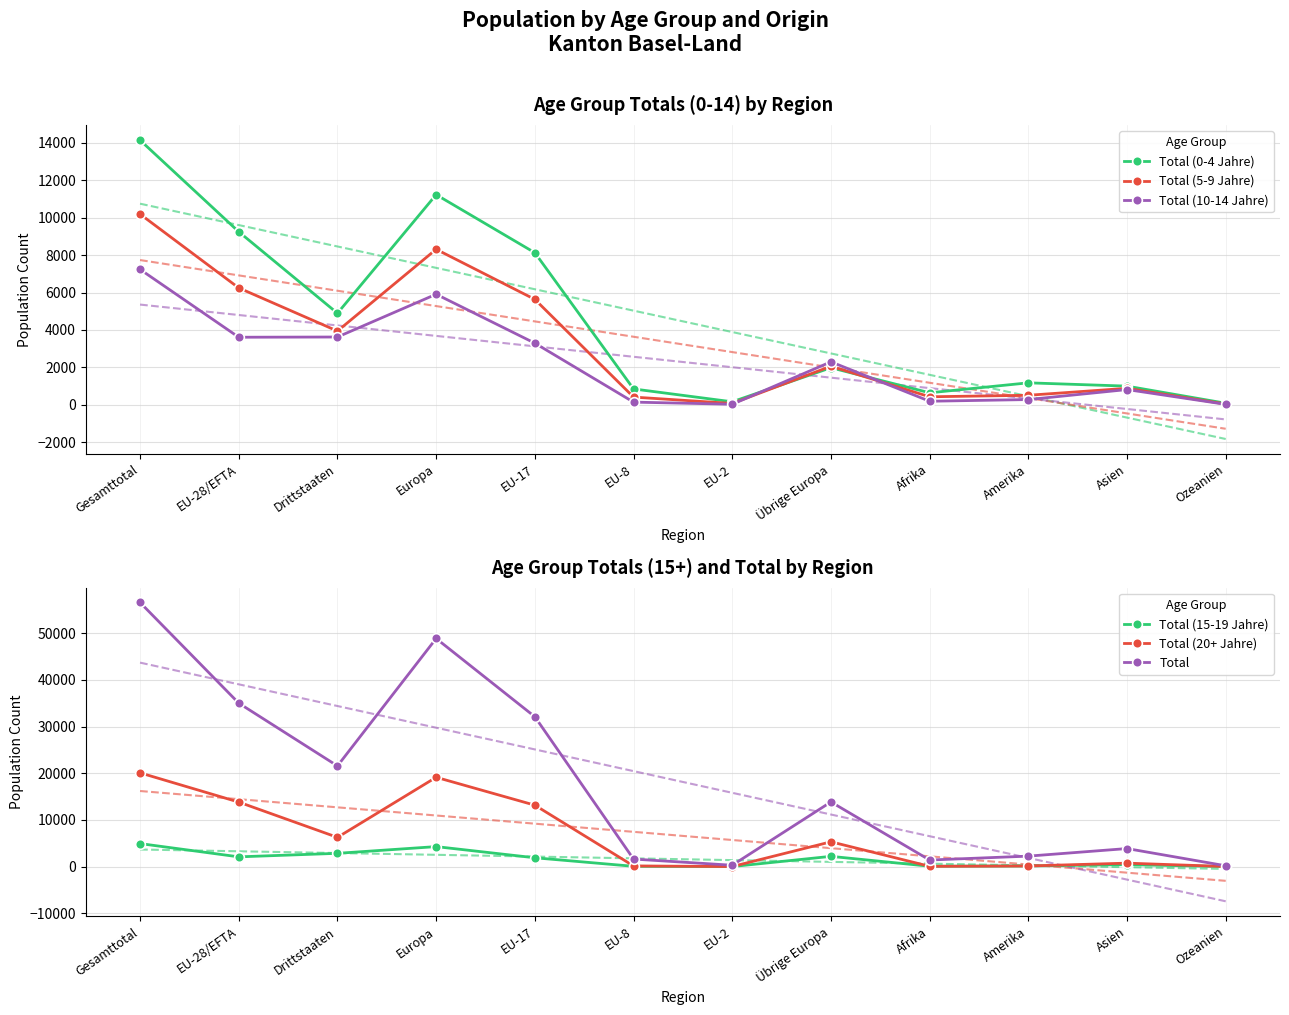

What is the difference between the maximum and minimum values in the Total (10-14 Jahre) series?

7208